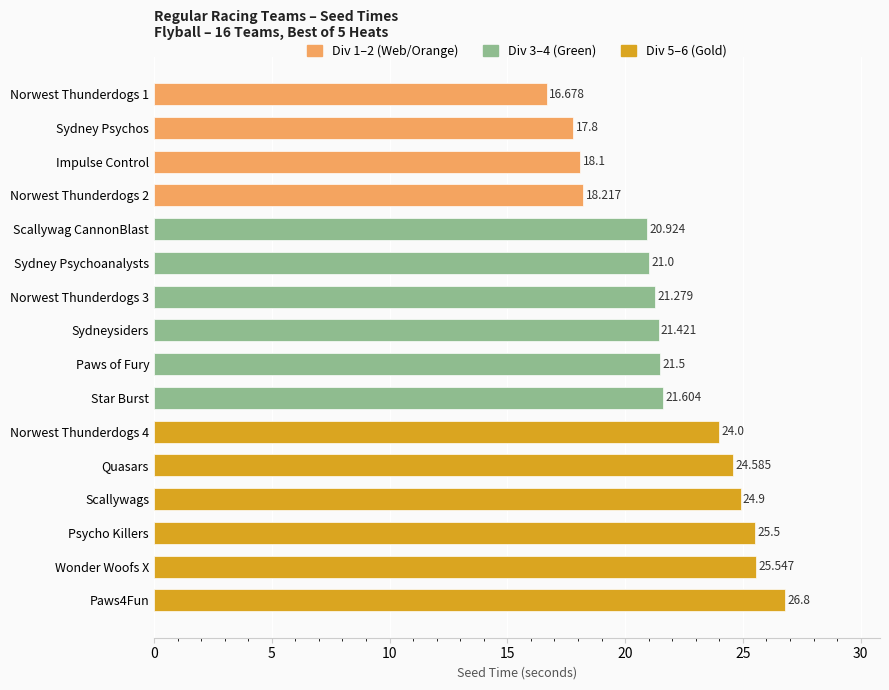

What is the difference between the maximum and second lowest values?

9.0